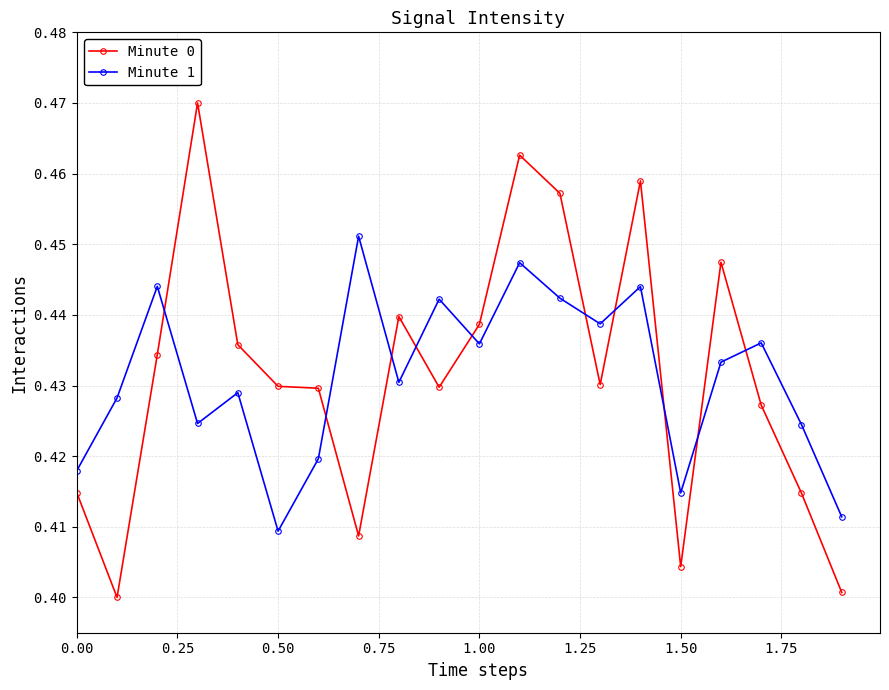

Which series has the largest range (max minus min)?

Minute 0